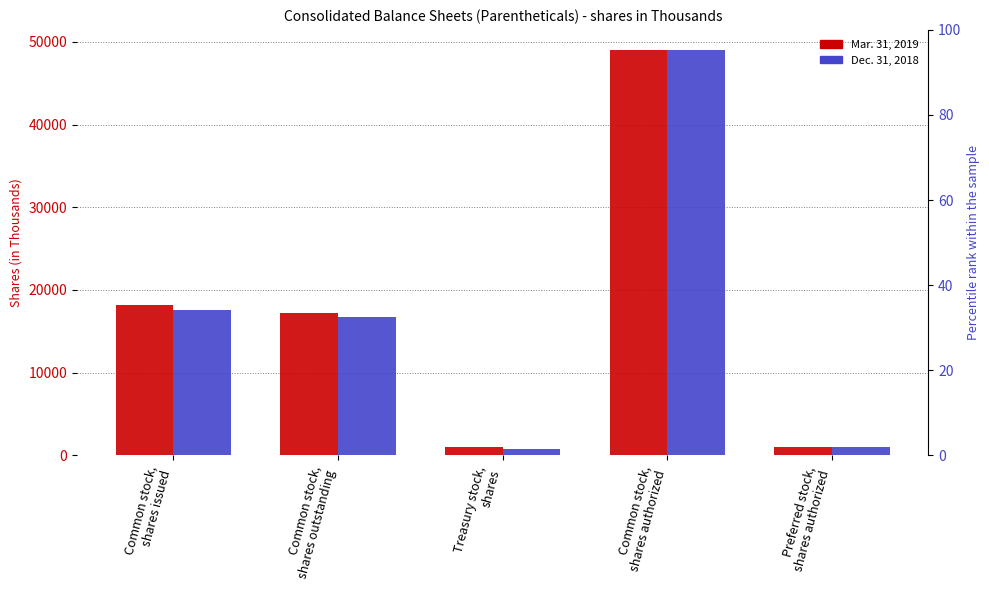

What are all the series names shown in the legend?

Mar. 31, 2019, Dec. 31, 2018